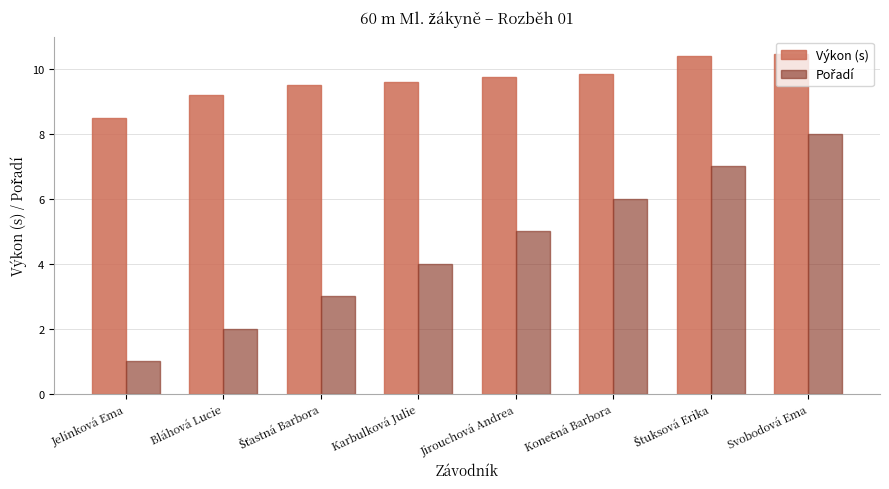

What is the difference between the maximum and second lowest values in the Výkon (s) series?

1.3